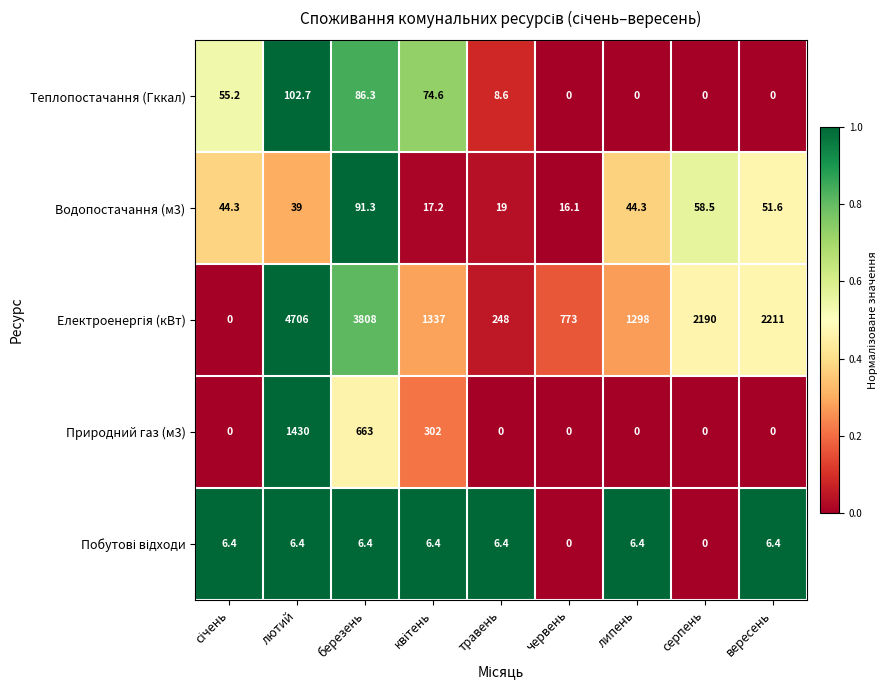

The value of Теплопостачання (Гккал) at травень is 8.6. True or false?

True